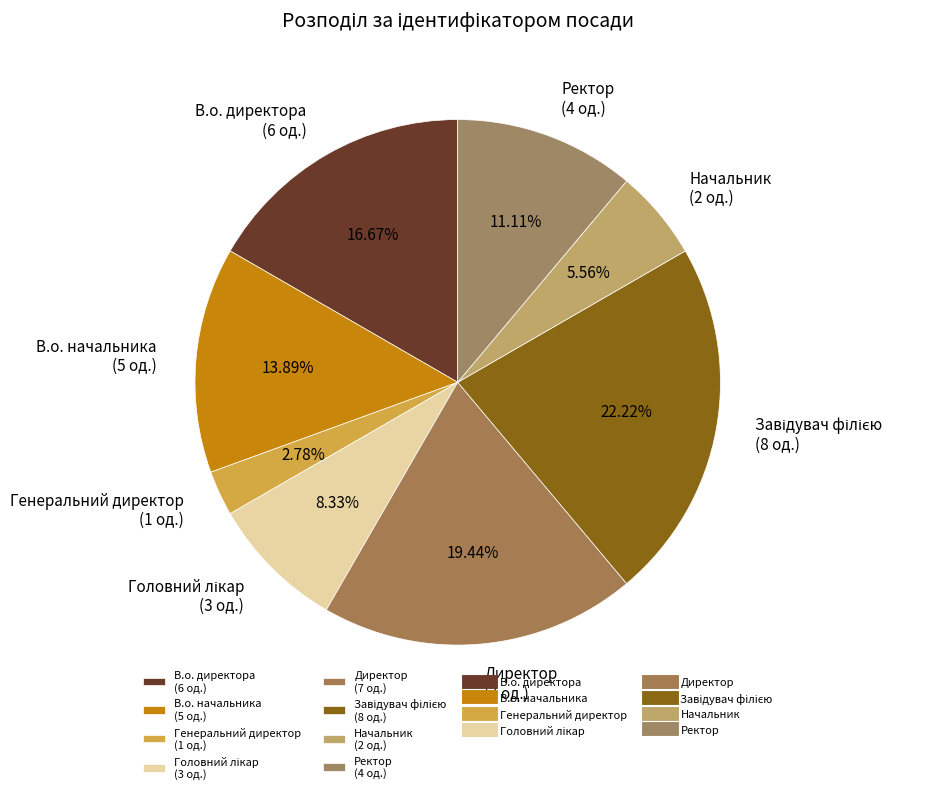

To the nearest percent, what portion does Ректор represent?

11%